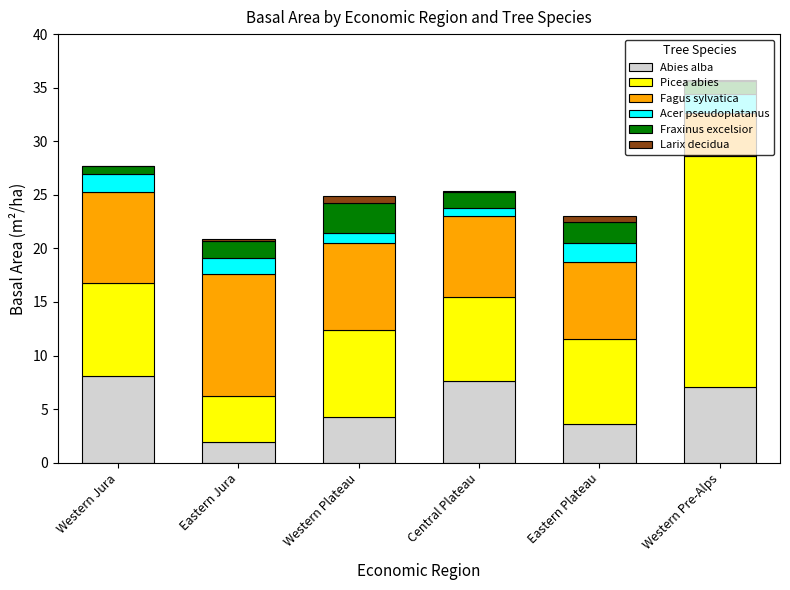

True or false: Abies alba has a value of 7.1 at Western Pre-Alps.

True